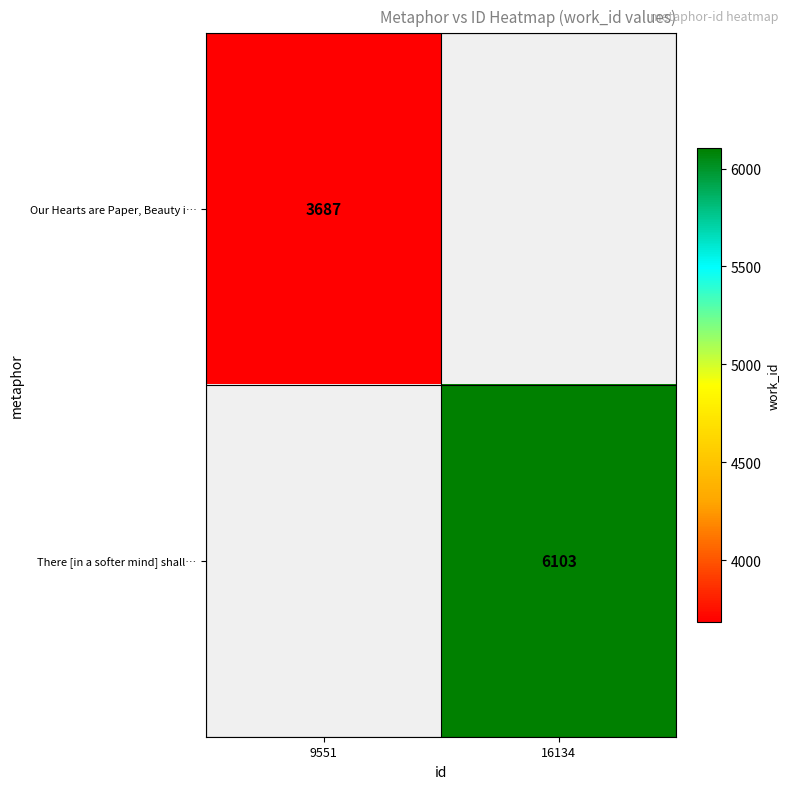

Count the number of data series in this chart.

2